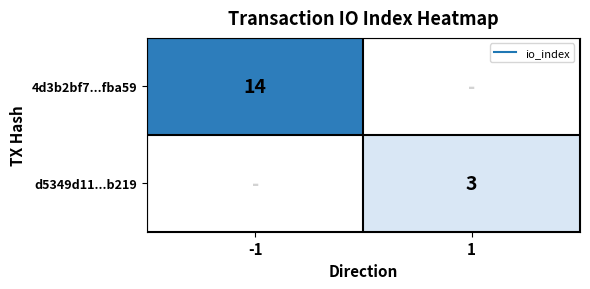

The value of d5349d11...b219 at 1 is 1.6. True or false?

False